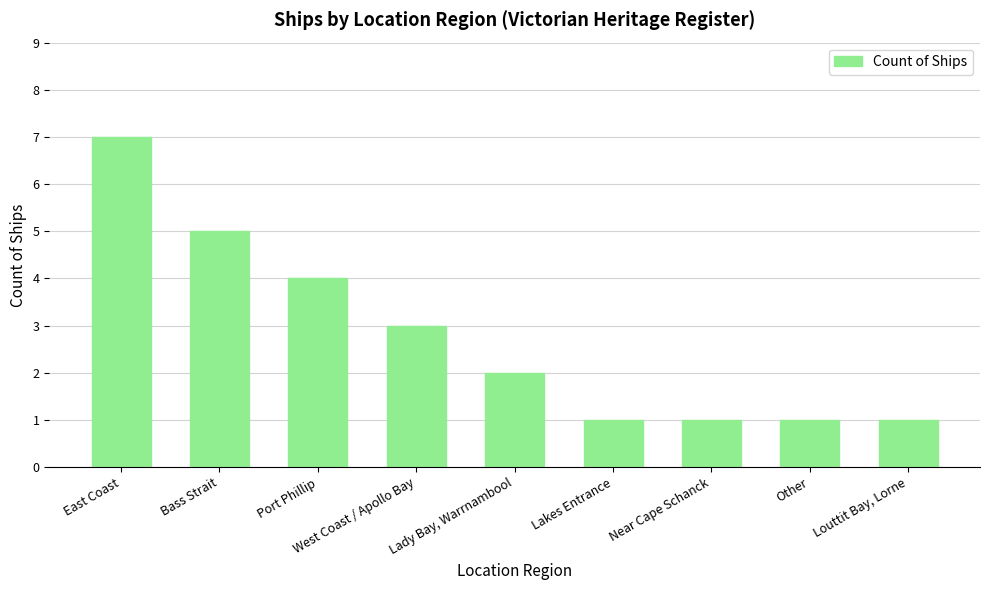

Is it true that the value at Bass Strait is 8?

False